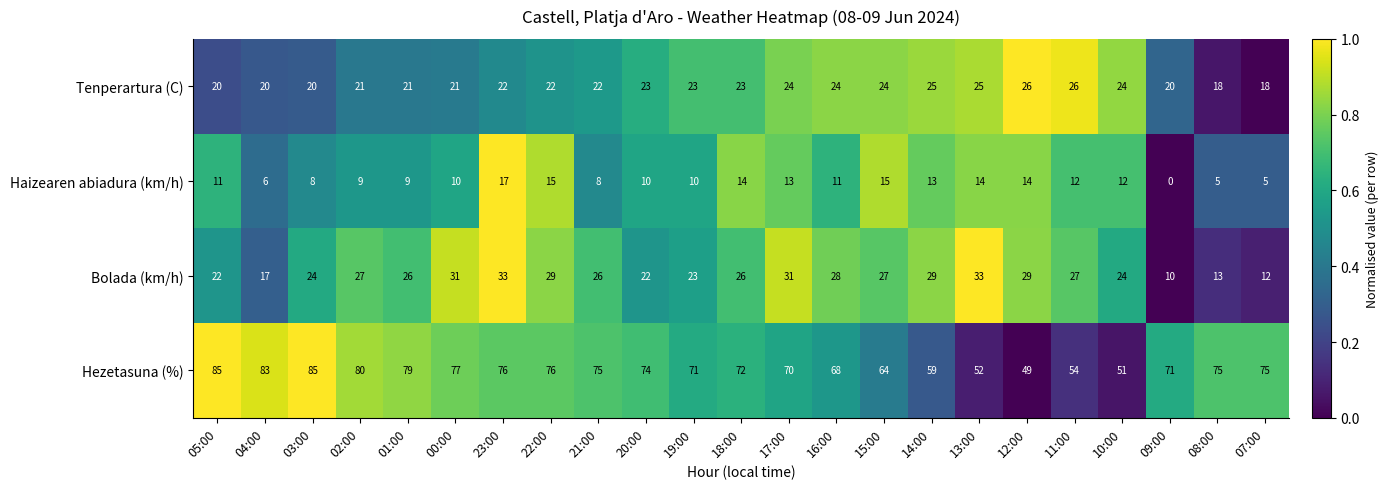

What is the maximum value for Tenperartura (C)?

26